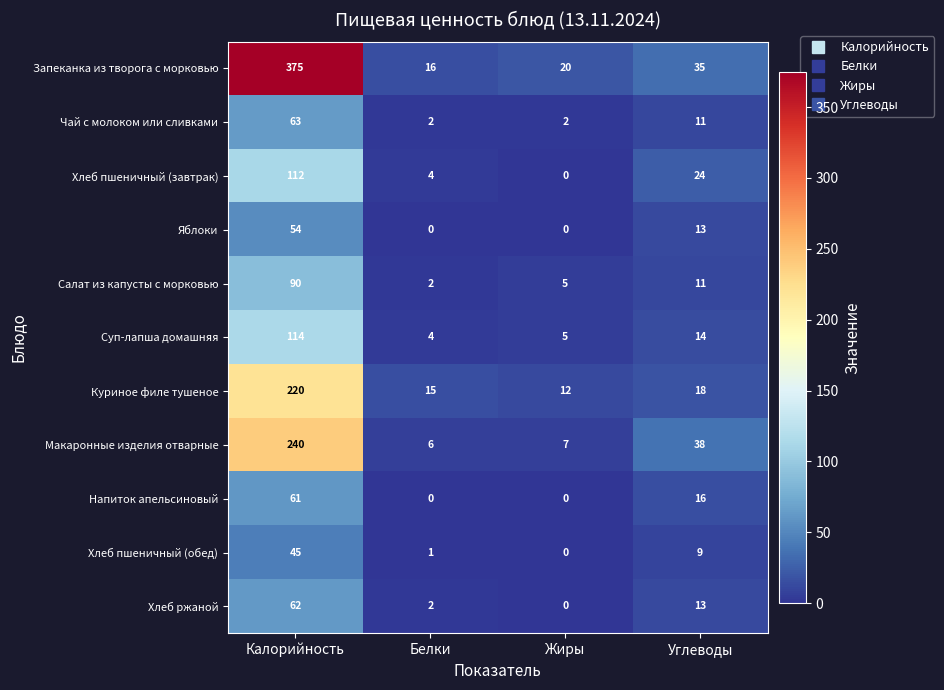

Which series has the largest total across all categories?

Запеканка из творога с морковью